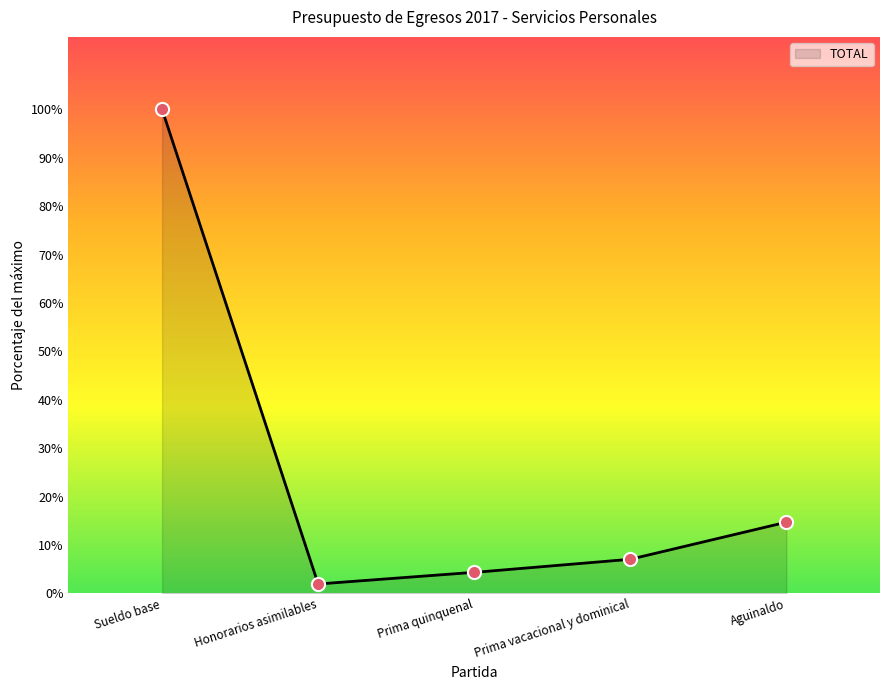

What is the ratio of the value at Sueldo base to the value at Honorarios asimilables?

52.1